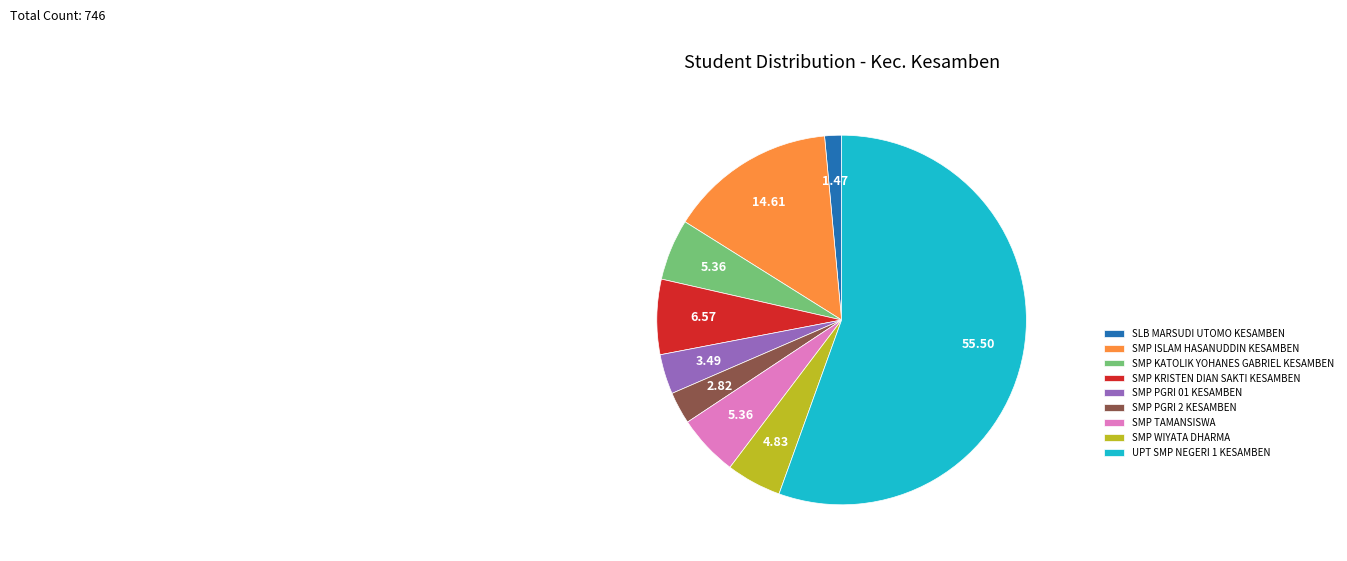

Does SMP WIYATA DHARMA represent more than half of the total?

No